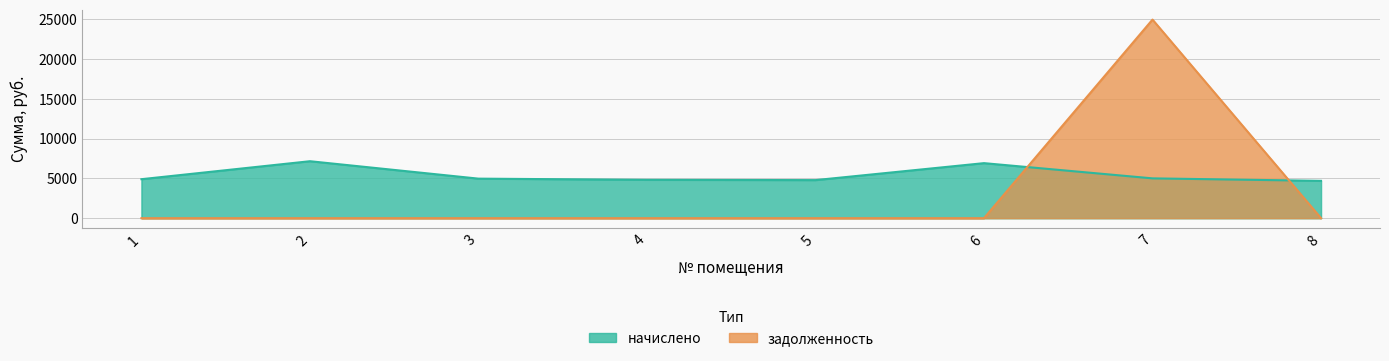

Is it true that начислено equals 4815.4 at 4?

True